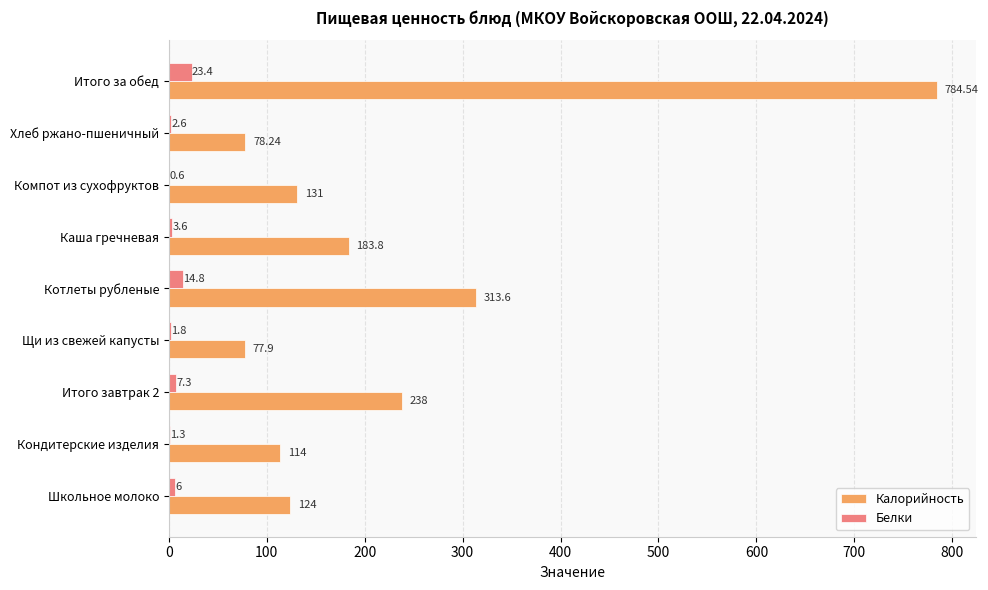

Which label corresponds to the largest value in the chart?

Итого за обед